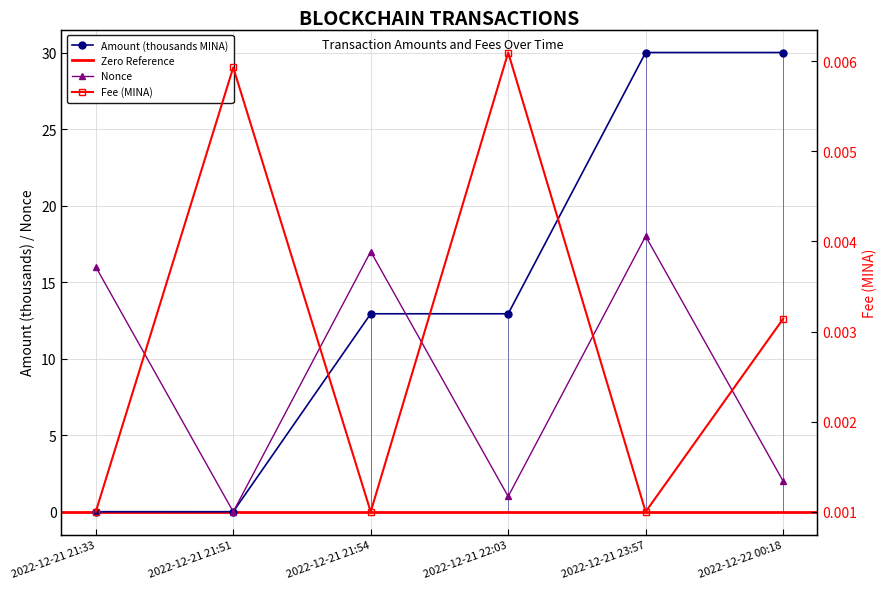

Which series has the largest total across all categories?

Amount